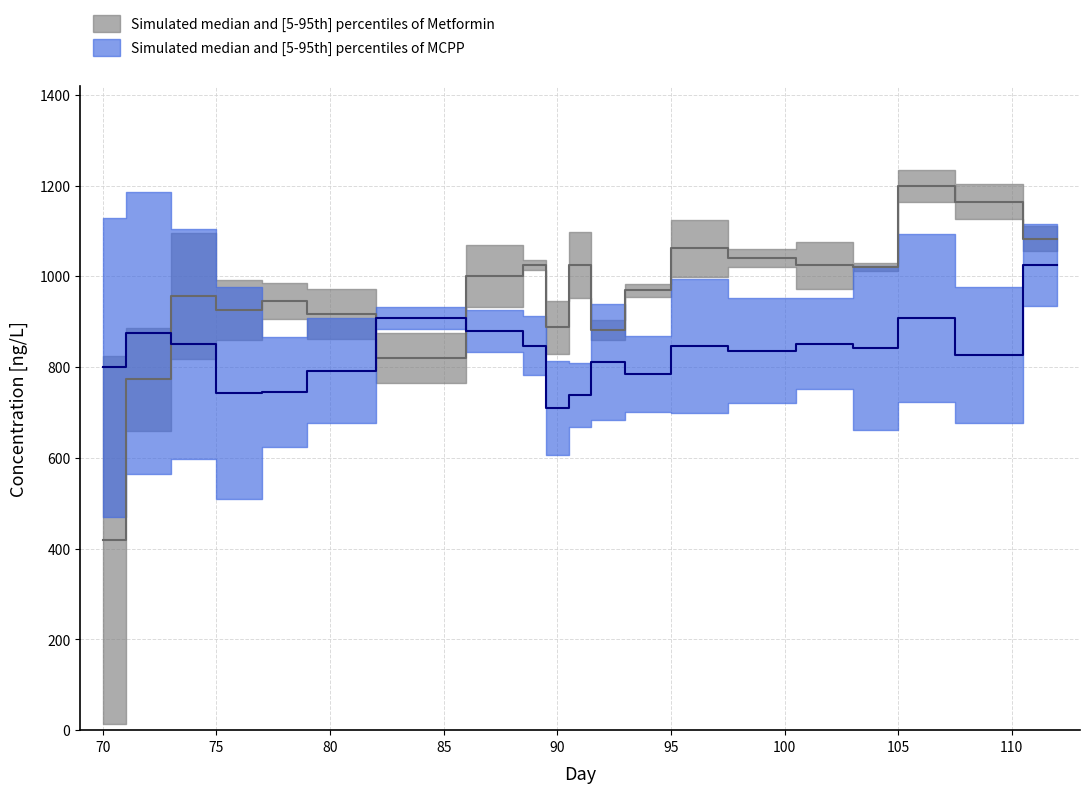

Is the value of Metformin inflent (ng/L) at 94 greater than the value of Metformin effluent (ng/L) at 112?

No